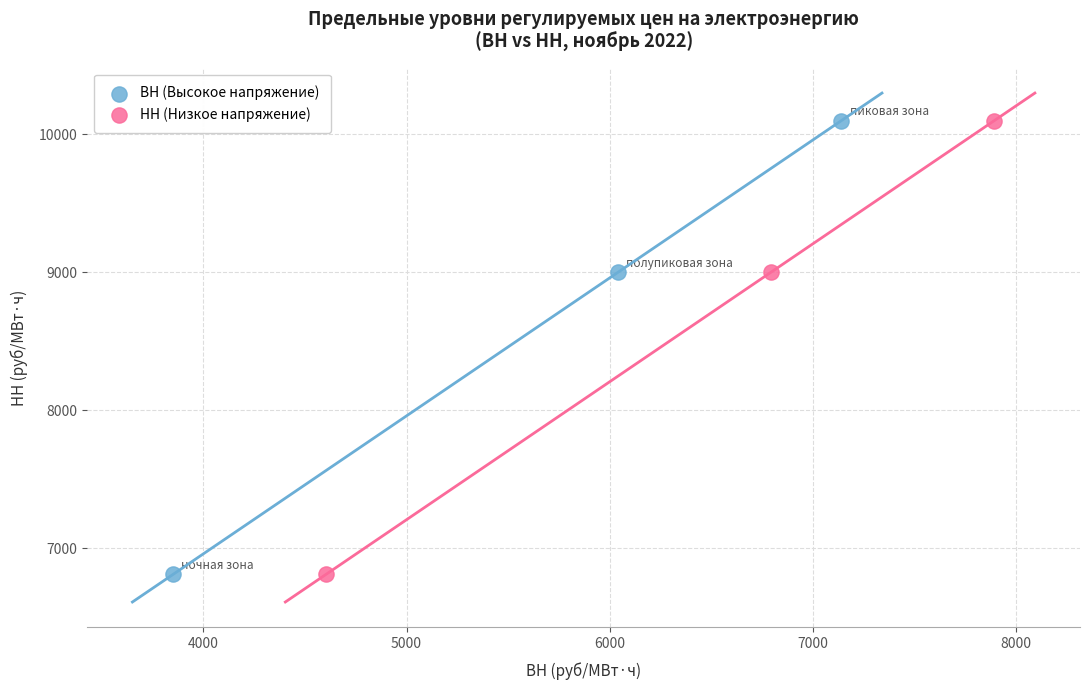

What are all the series names shown in the legend?

ВН (Высокое напряжение), НН (Низкое напряжение)